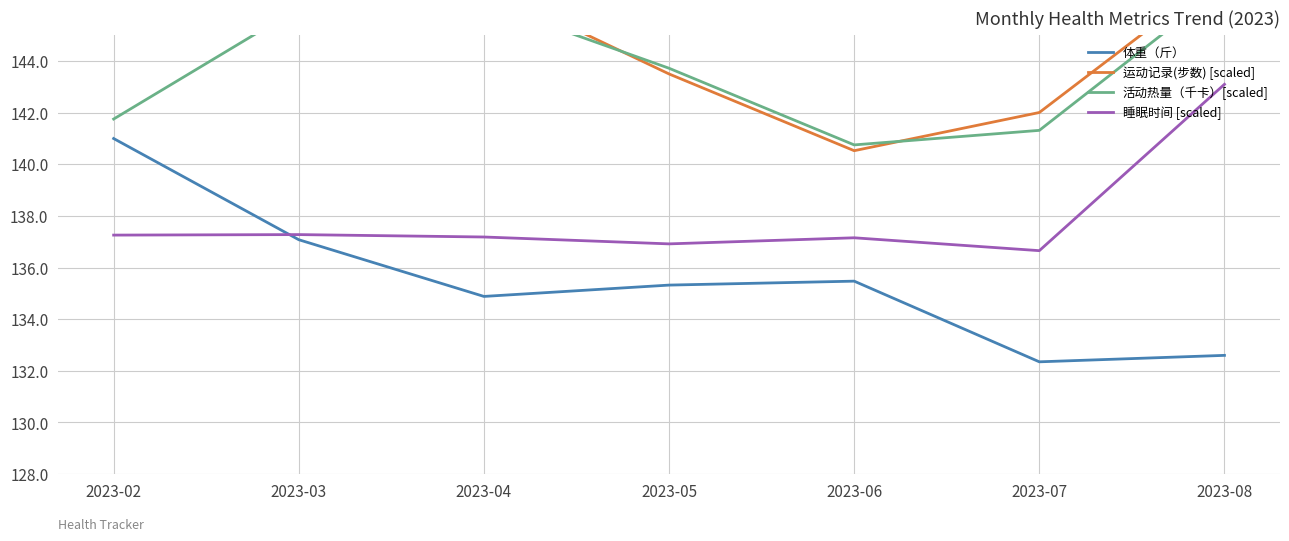

Where is the first local maximum for 体重（斤）?

2023-06